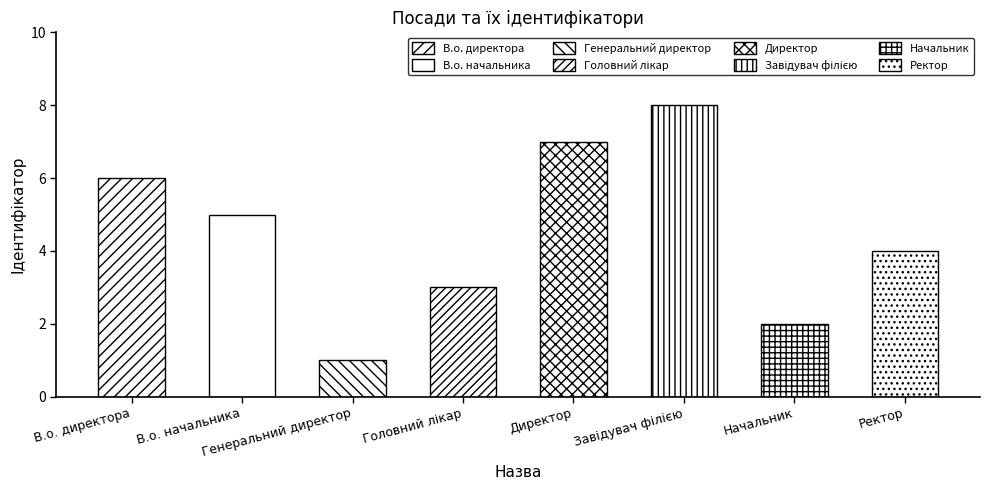

How many values are below 5?

4